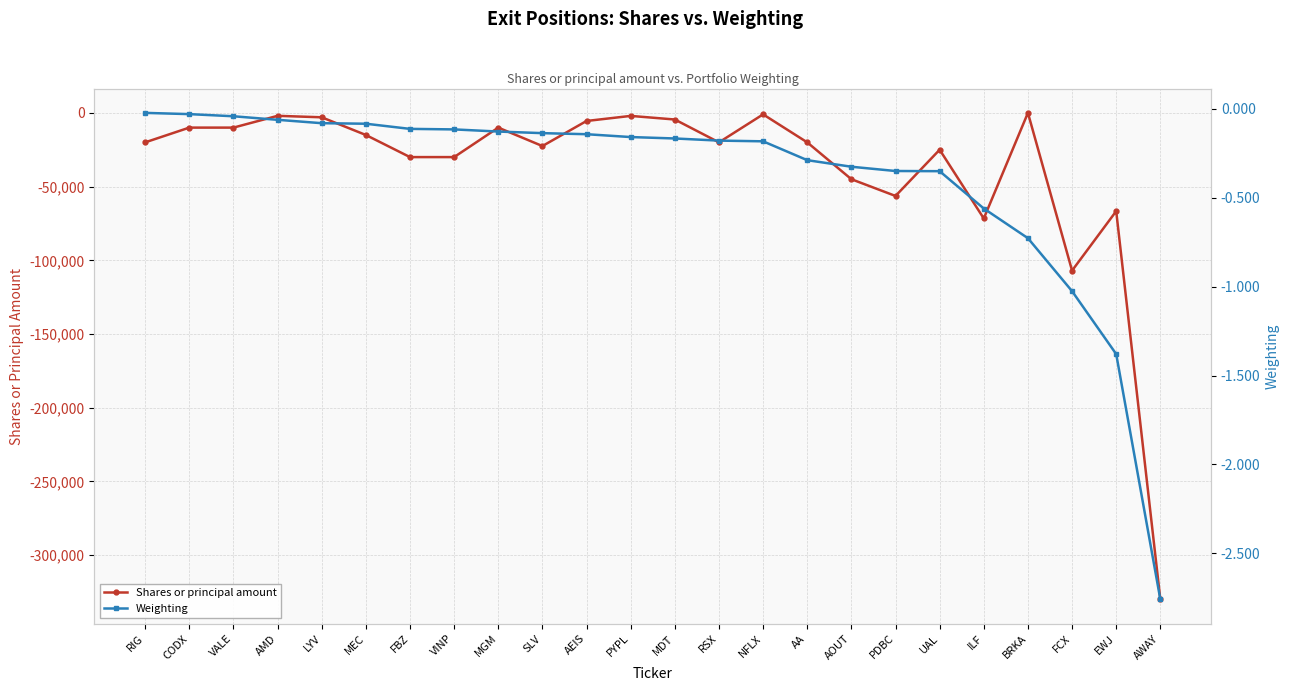

What is the label of the 21st point from the left?

BRKA